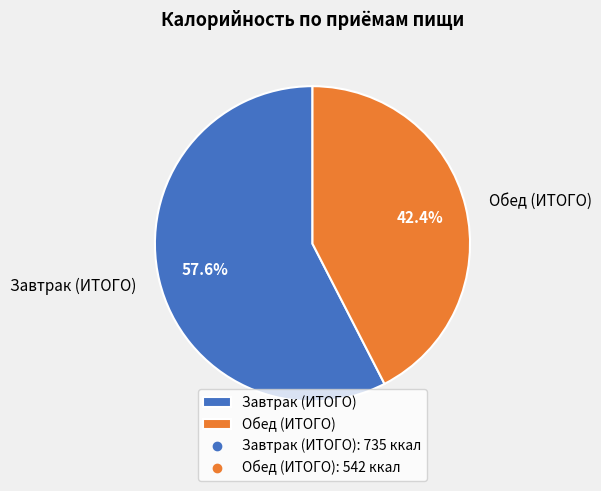

Approximately how many times larger is the value at Обед (ИТОГО) compared to Завтрак (ИТОГО)?

0.7